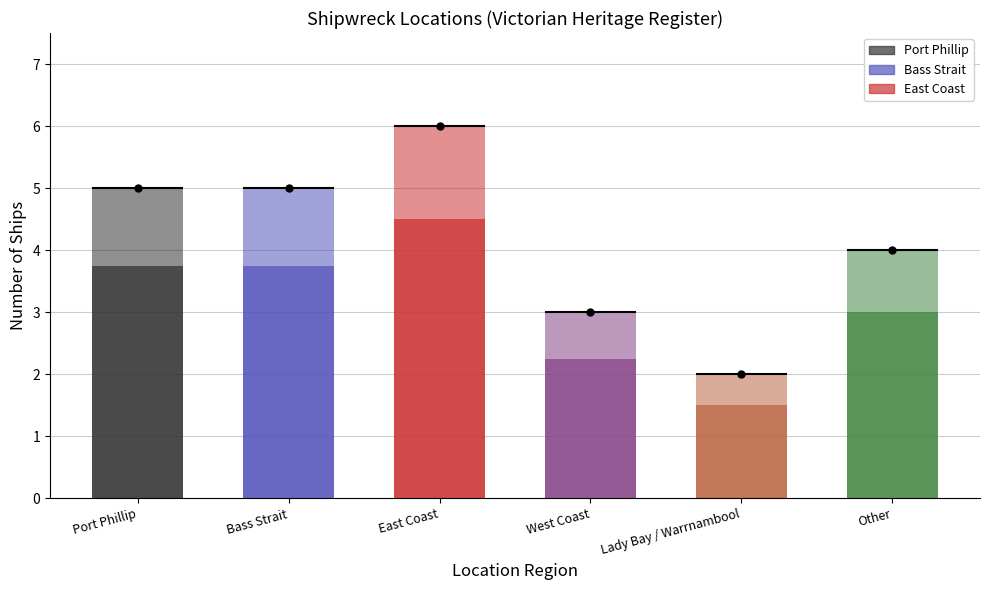

What position from the right is West Coast?

3